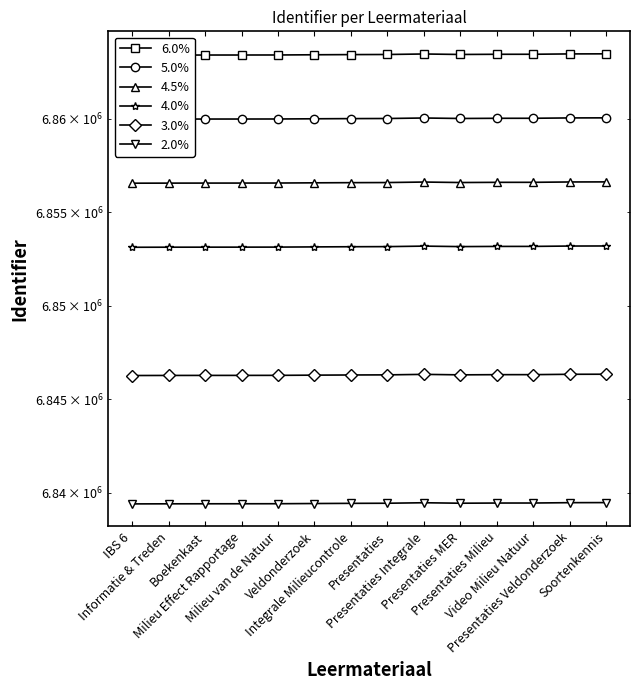

How many values in the 3.0% series exceed 6846293?

7